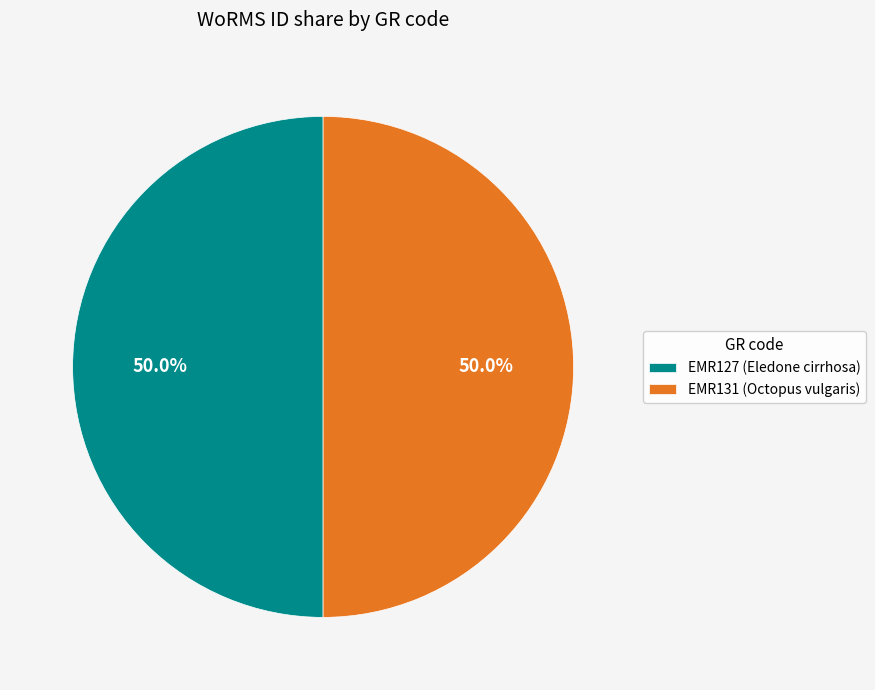

What is the ratio of the value at EMR127 to the value at EMR131?

1.0